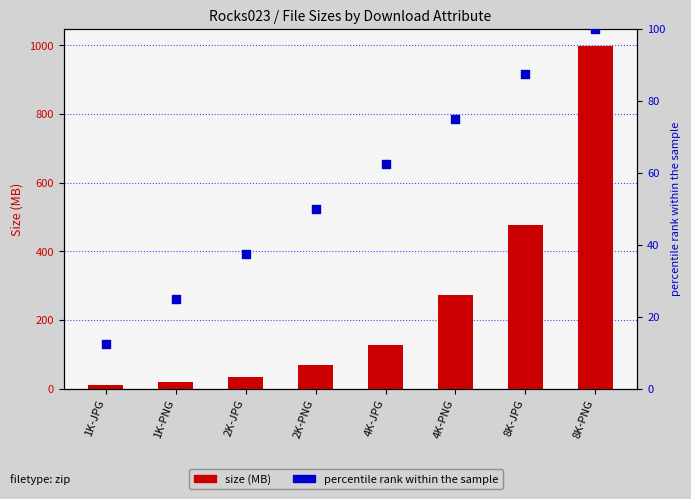

Is the value of size (MB) at 2K-JPG greater than the value of percentile rank within sample at 8K-JPG?

No